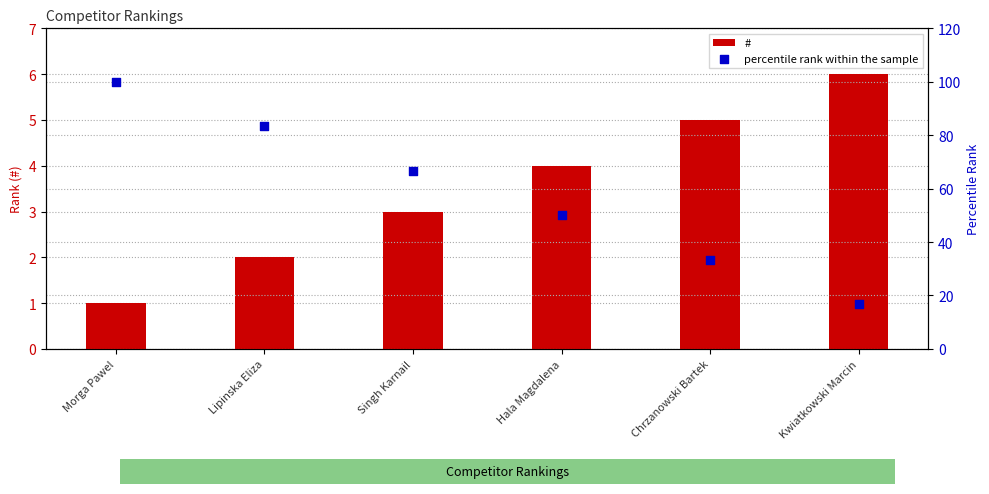

At how many categories does at least one series exceed 30?

5